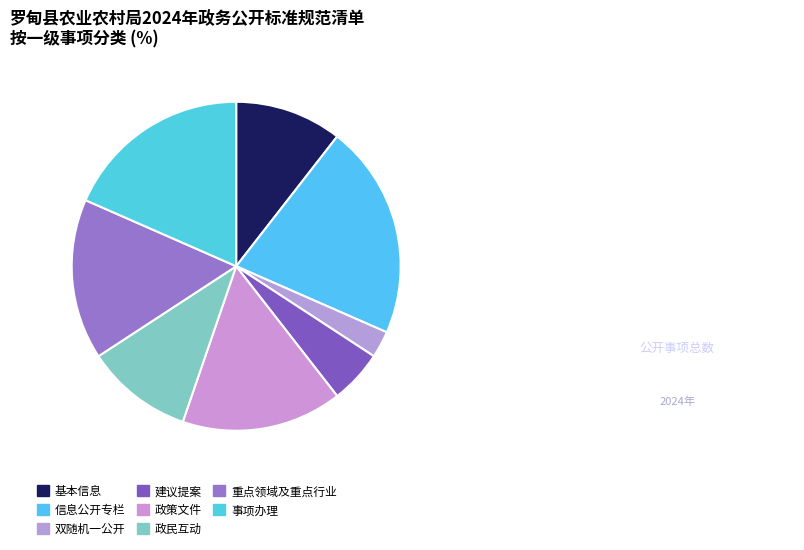

To the nearest percent, what is the difference between the 重点领域及重点行业 and 建议提案 slice percentages?

11%